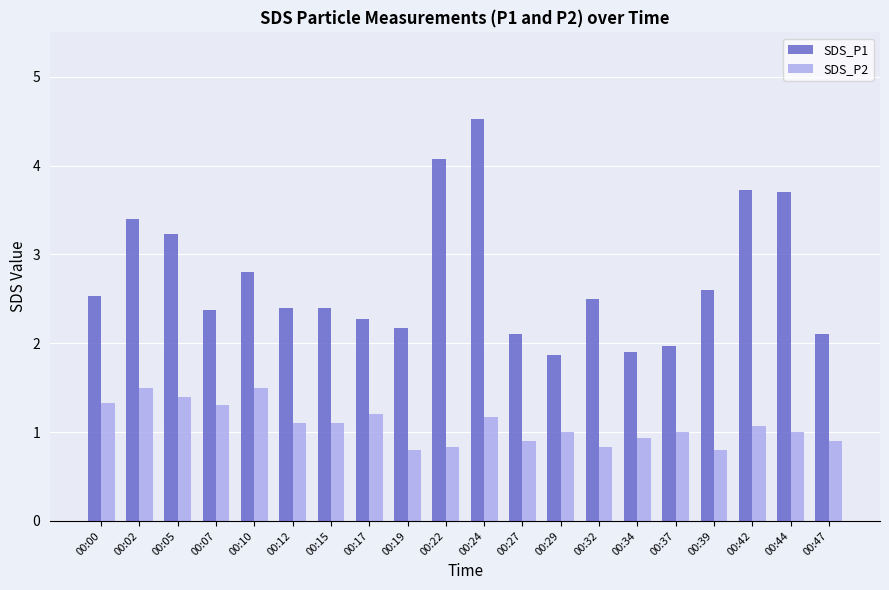

What is the value of the SDS_P2 bar at the 5th from the left?

1.5